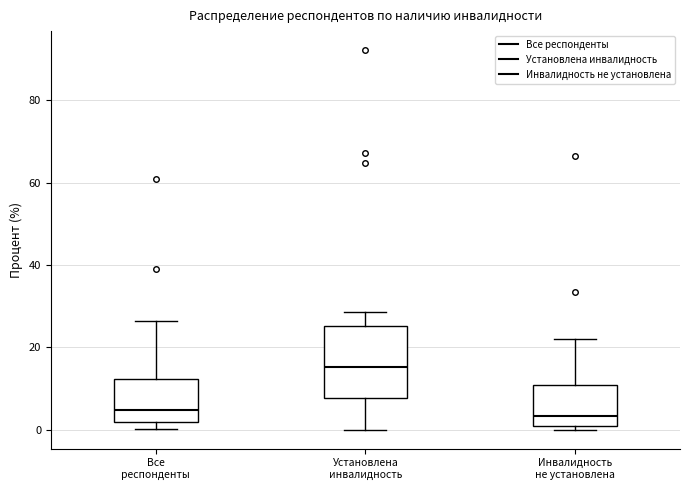

Reading left to right, read every box against the y-axis: the position of its median line, the range the box covers, and the ends of its whiskers. The values are not printed on the chart, so give them approximately, as read against the axis.

Все респонденты: median 4, box 2 to 12, whiskers 0 to 26
Установлена инвалидность: median 16, box 8 to 26, whiskers 0 to 28
Инвалидность не установлена: median 4, box 0 to 10, whiskers 0 (just below the box's lower edge) to 22